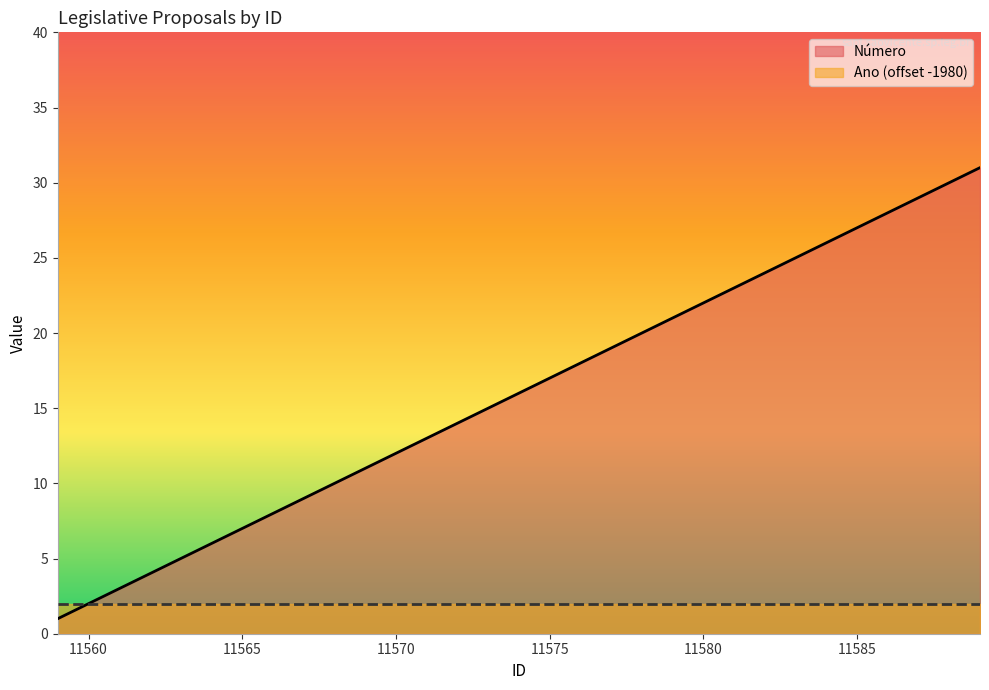

What is the smallest value displayed?

1